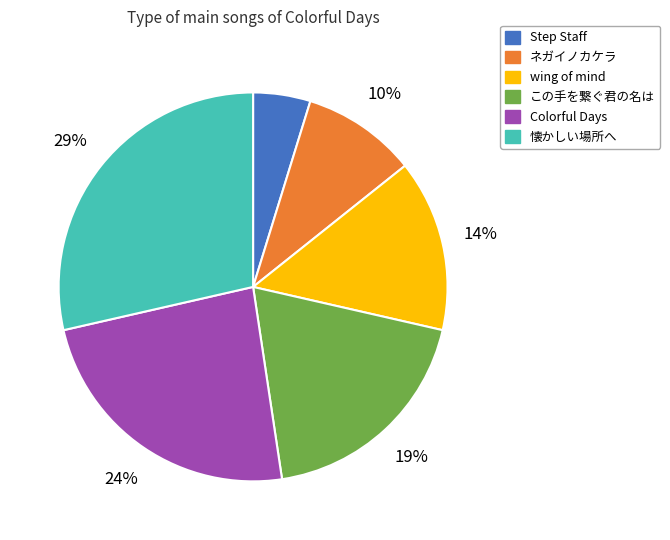

To the nearest percent, what is the average slice percentage?

17%